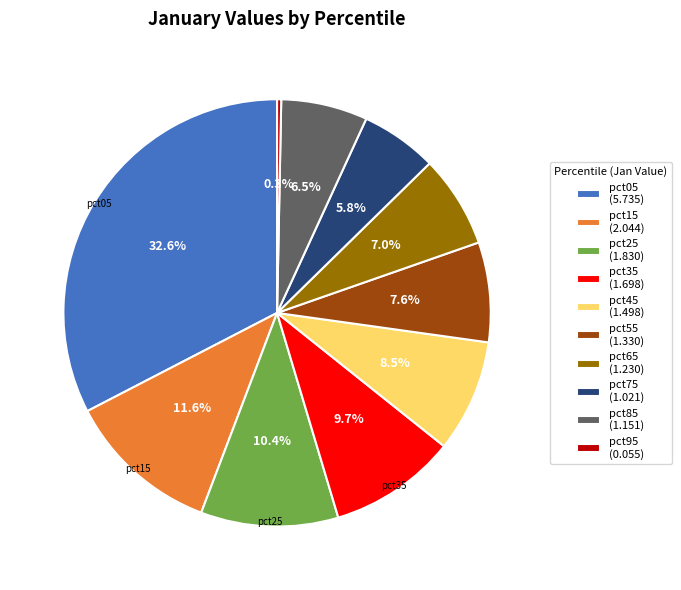

Which category has the biggest portion of the pie?

pct05